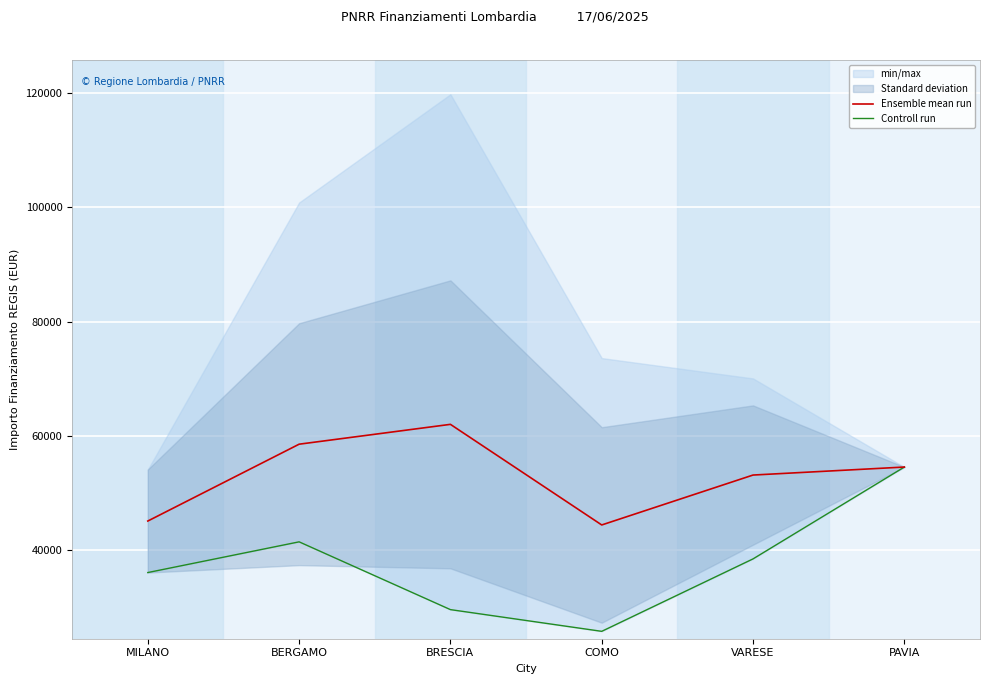

Which category has the highest value in the Ensemble mean run series?

BRESCIA